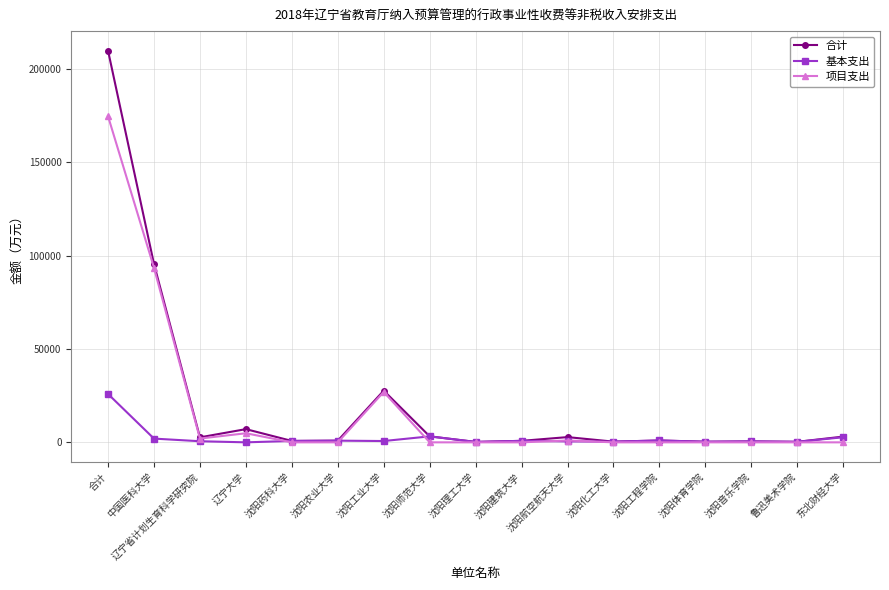

Is the value of 项目支出 at 辽宁大学 greater than the value of 合计 at 沈阳音乐学院?

Yes